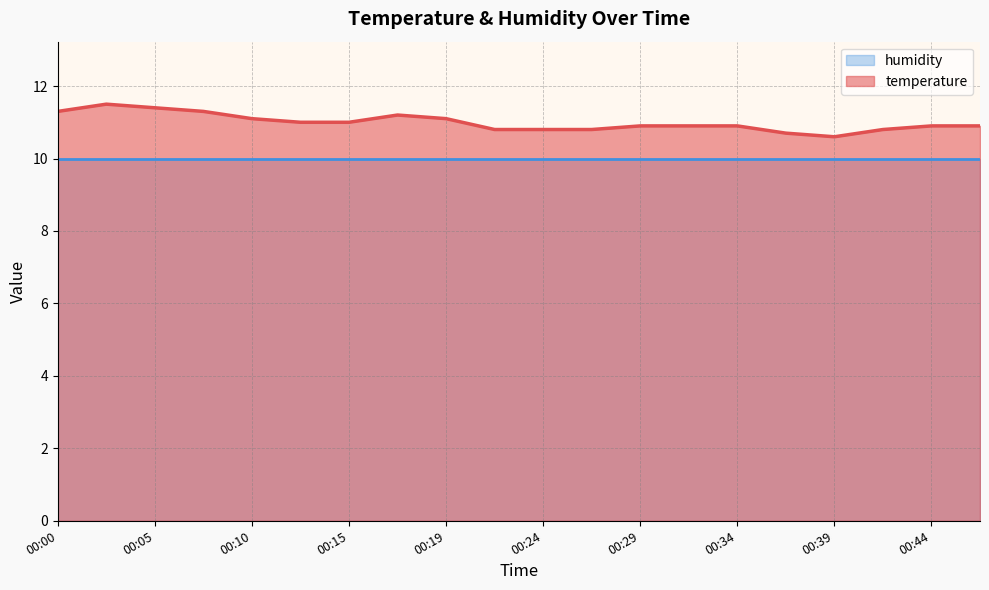

What is the difference between the maximum and minimum values?

0.9